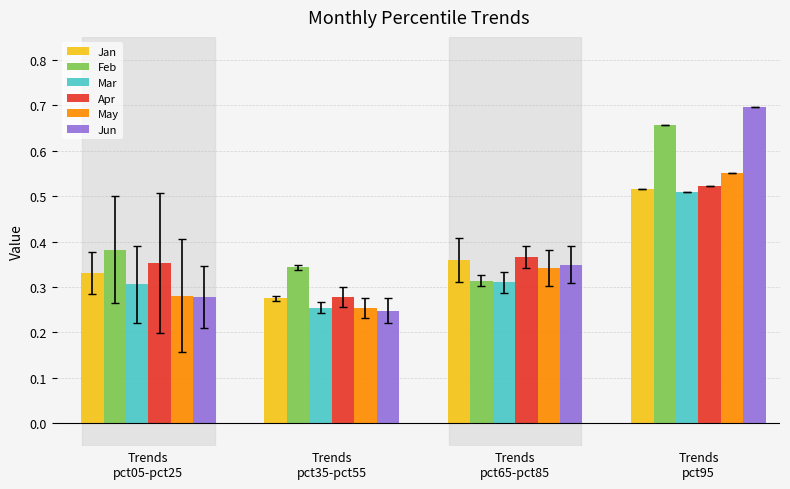

How many bars are there in total?

24